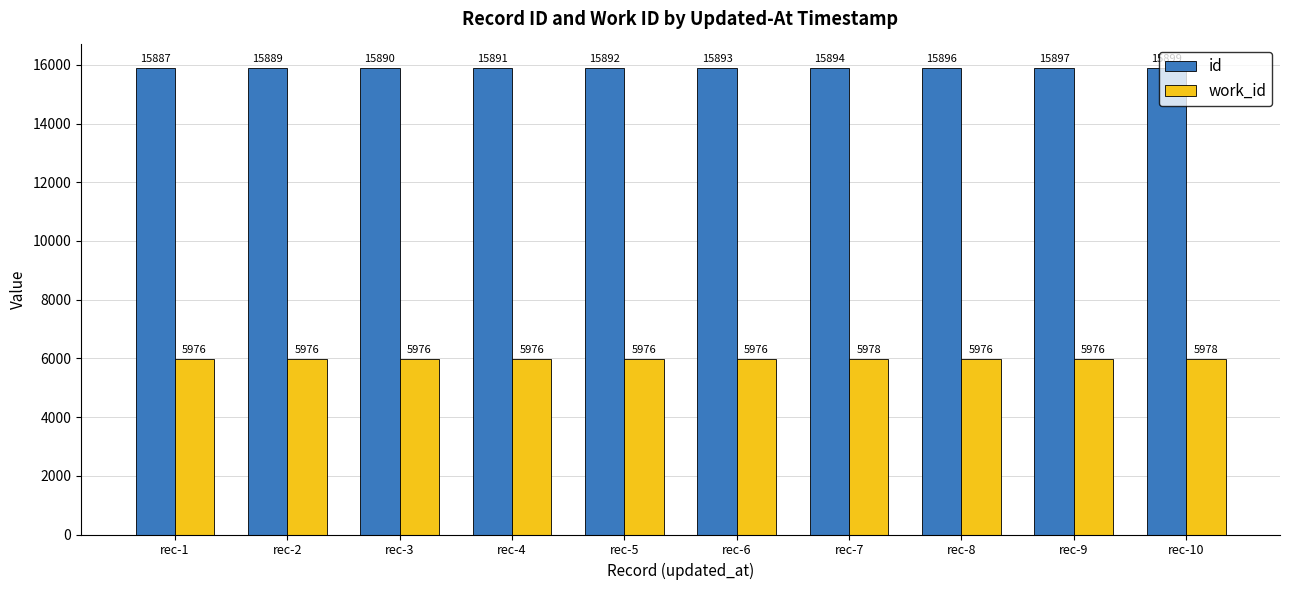

Which series has the widest spread of values?

id